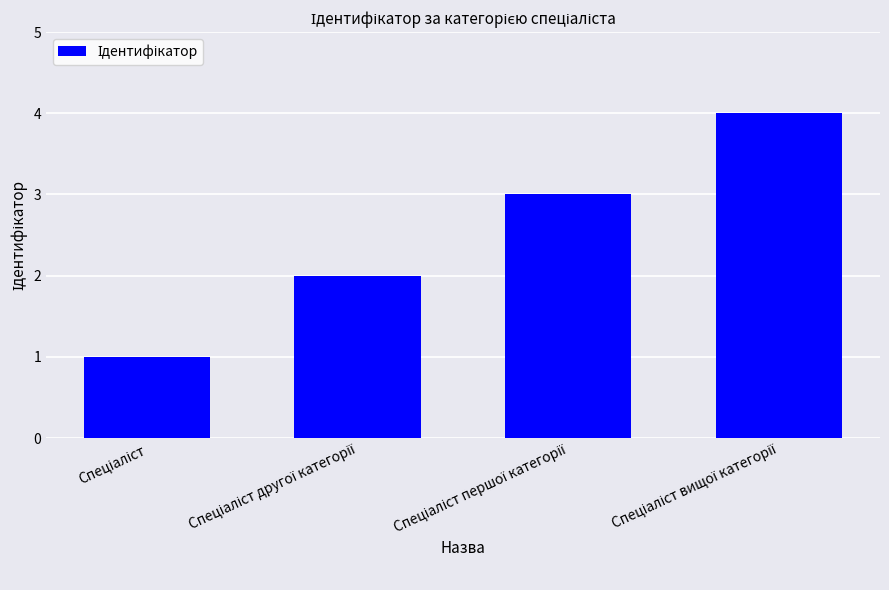

What is the sum of all values?

10